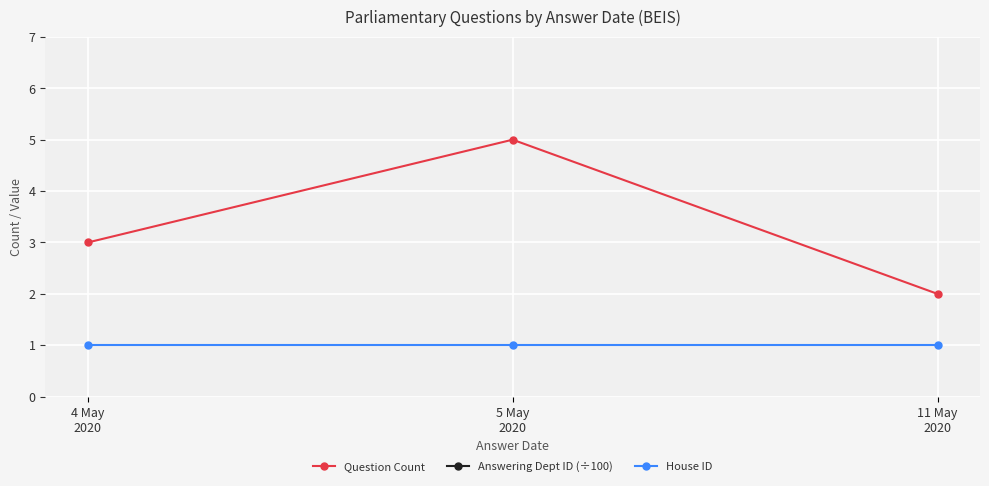

Which category has the lowest value across all series?

4 May
2020